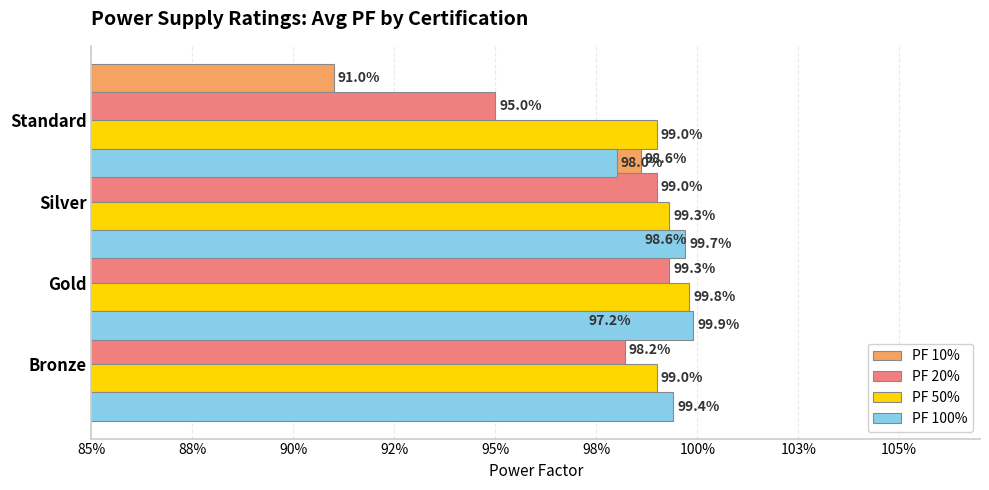

What is the average value of the PF 10% series?

1.0